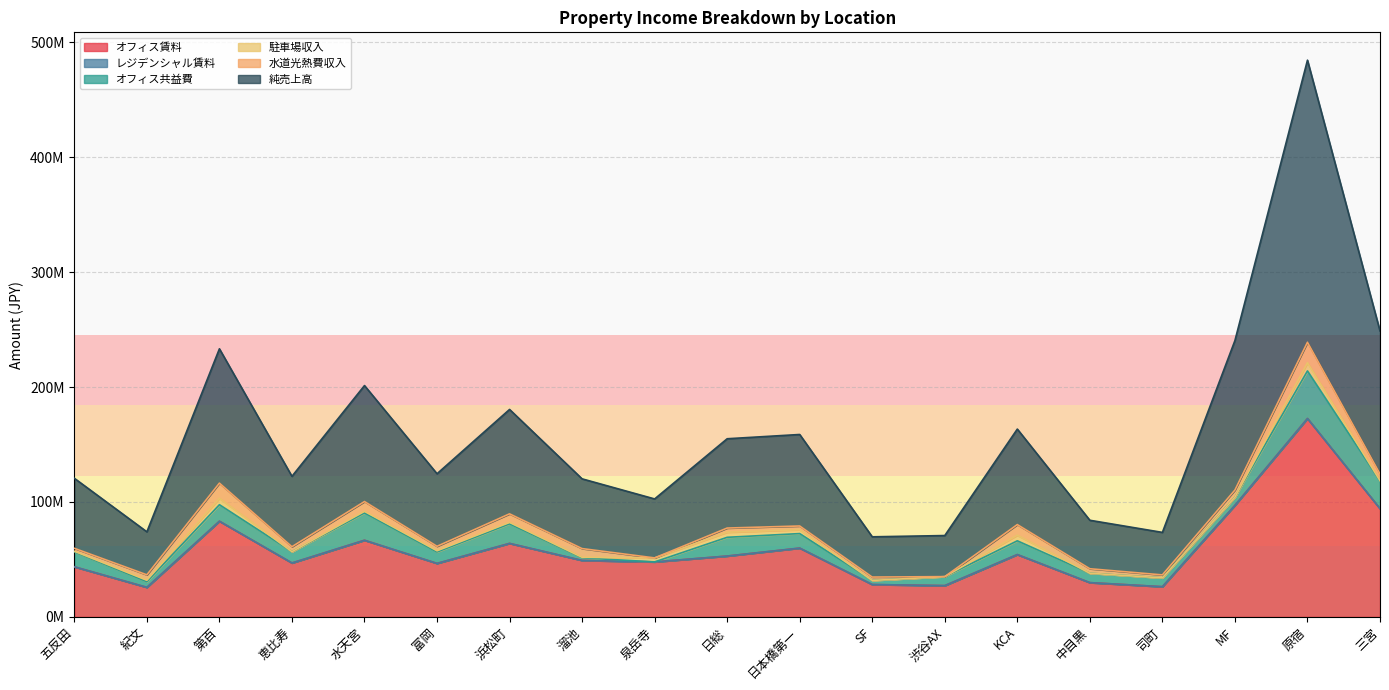

What position from the left is 水天宮?

5